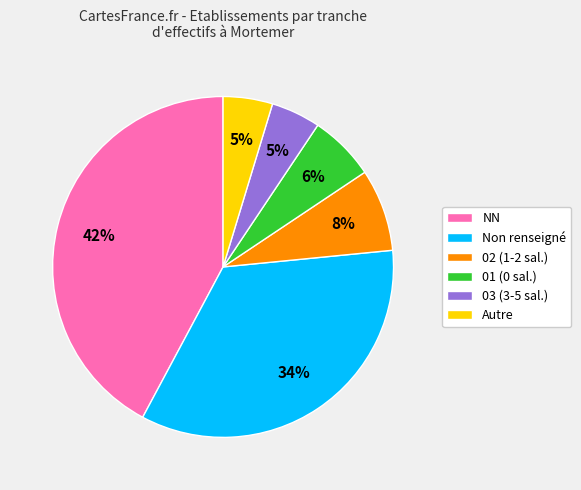

To the nearest percent, what is the combined percentage of 03 (3-5 sal.) and Non renseigné?

39%